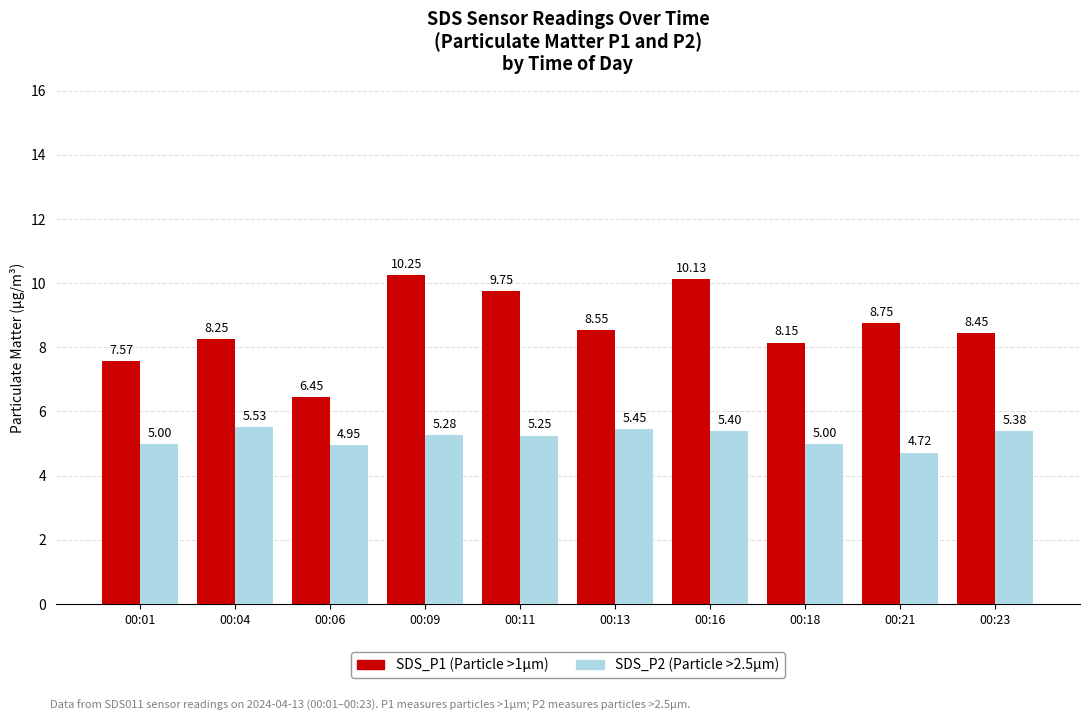

Rank the series by their maximum value, from lowest to highest.

SDS_P2 (Particle >2.5µm), SDS_P1 (Particle >1µm)